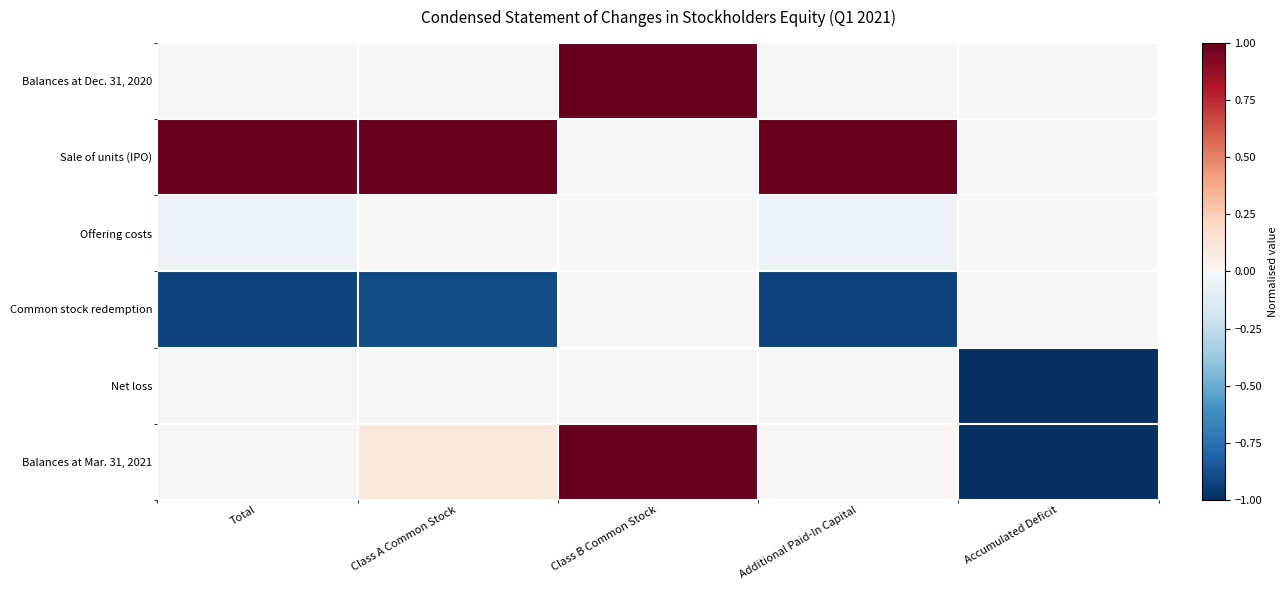

At how many categories does at least one series exceed 0?

4